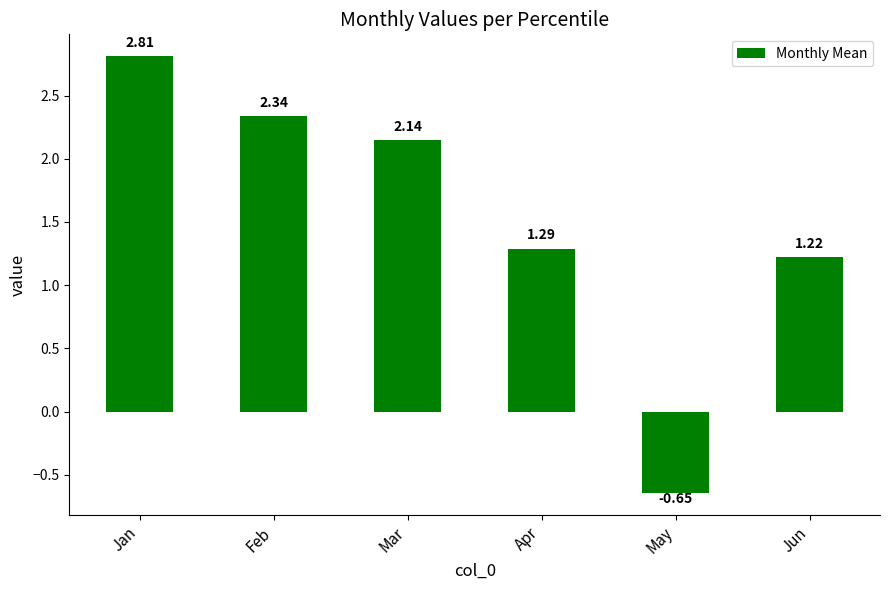

At which label is the value closest to 1?

Jun